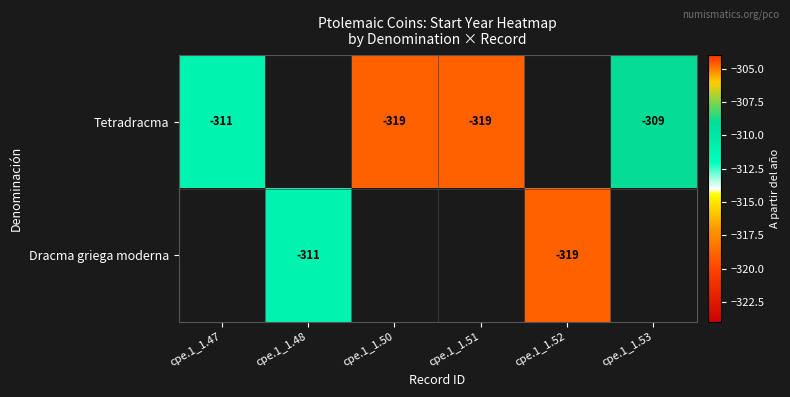

True or false: Tetradracma has a value of -413.5 at cpe.1_1.53.

False